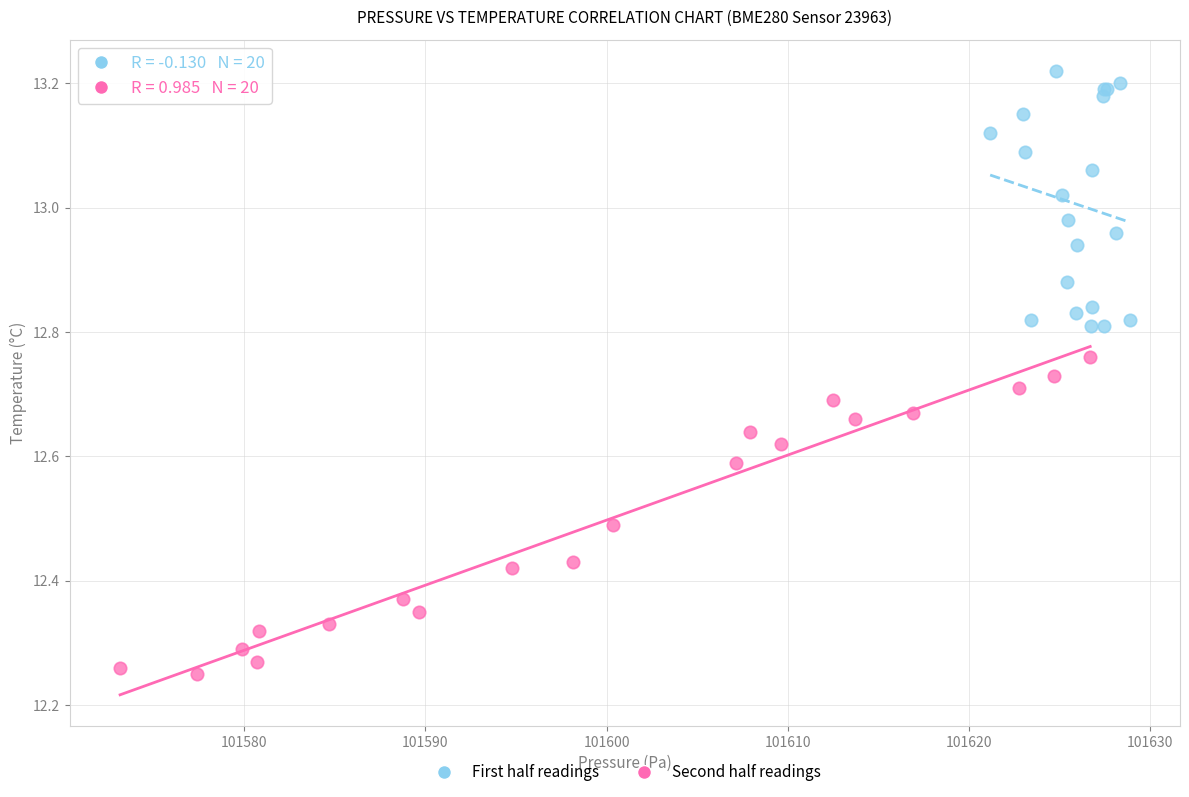

Which series contains the lowest Y value?

Second half readings